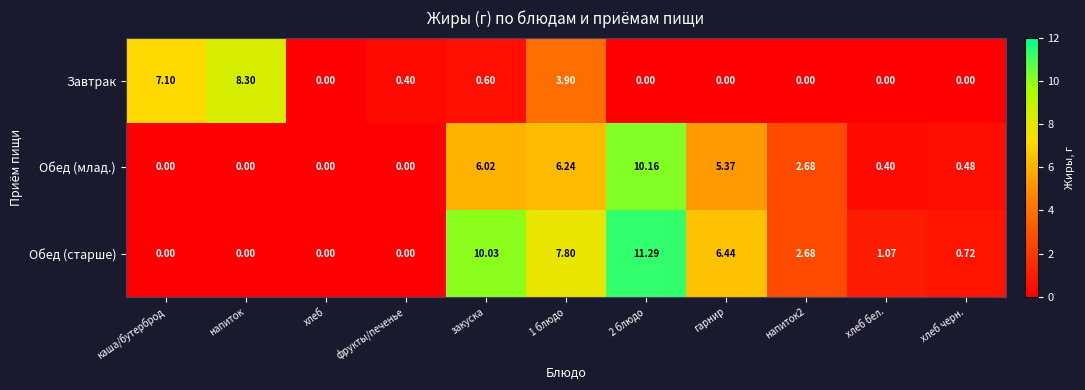

Rank the series at 2 блюдо from lowest to highest value.

Завтрак, Обед (млад.), Обед (старше)